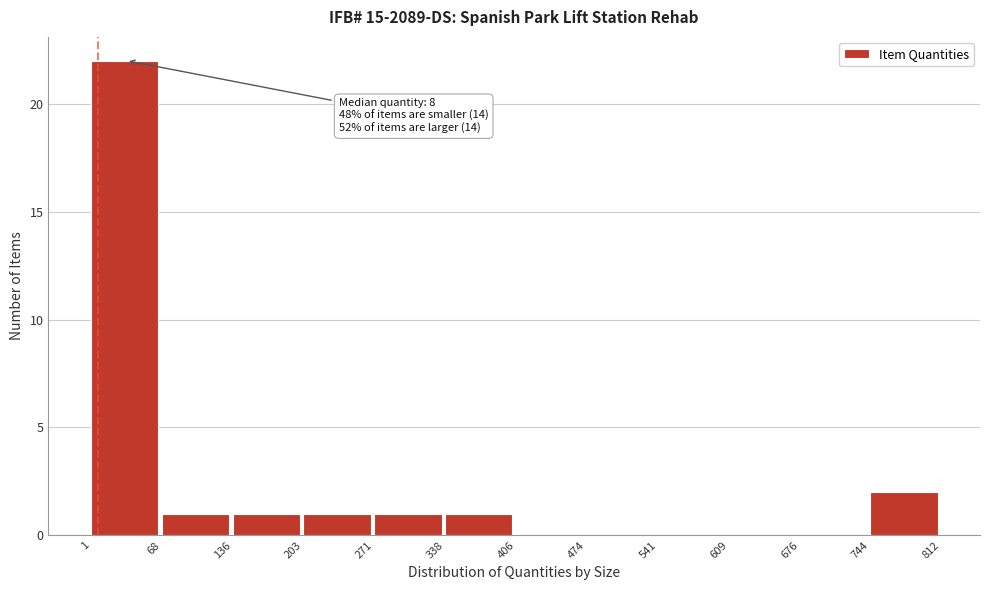

Which range on the x-axis has the tallest bar?

1 to 68